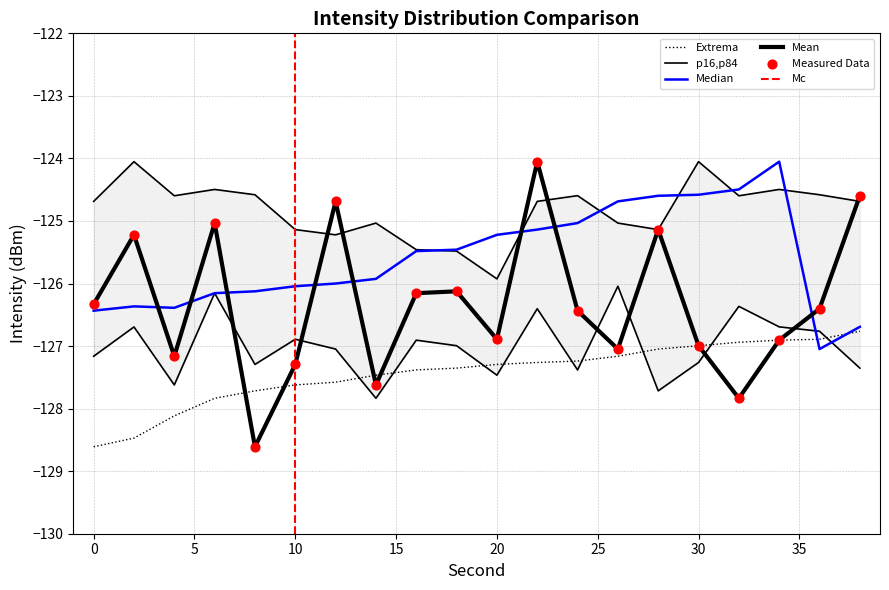

Which series has the largest Y range (max minus min)?

Mean Intensity